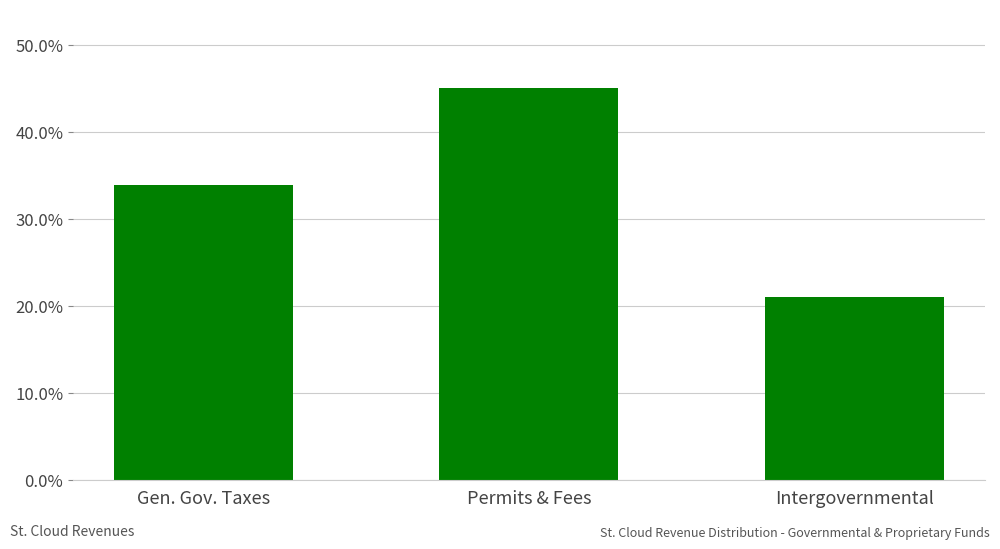

Are the bars horizontal?

No